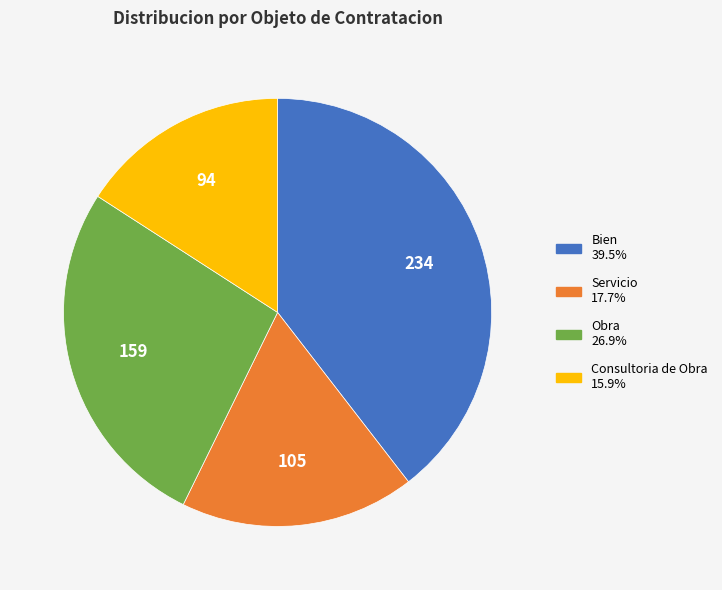

Between Servicio and Consultoria de Obra, which is larger?

Servicio